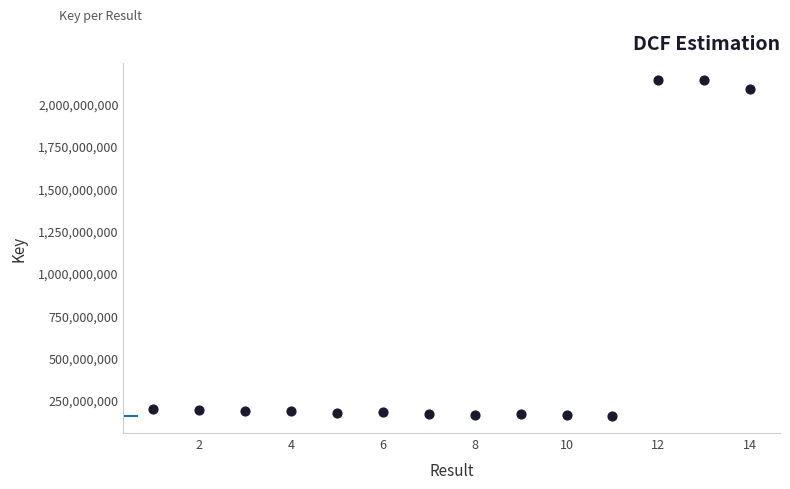

What is the range of Y values (max minus min)?

1985995637